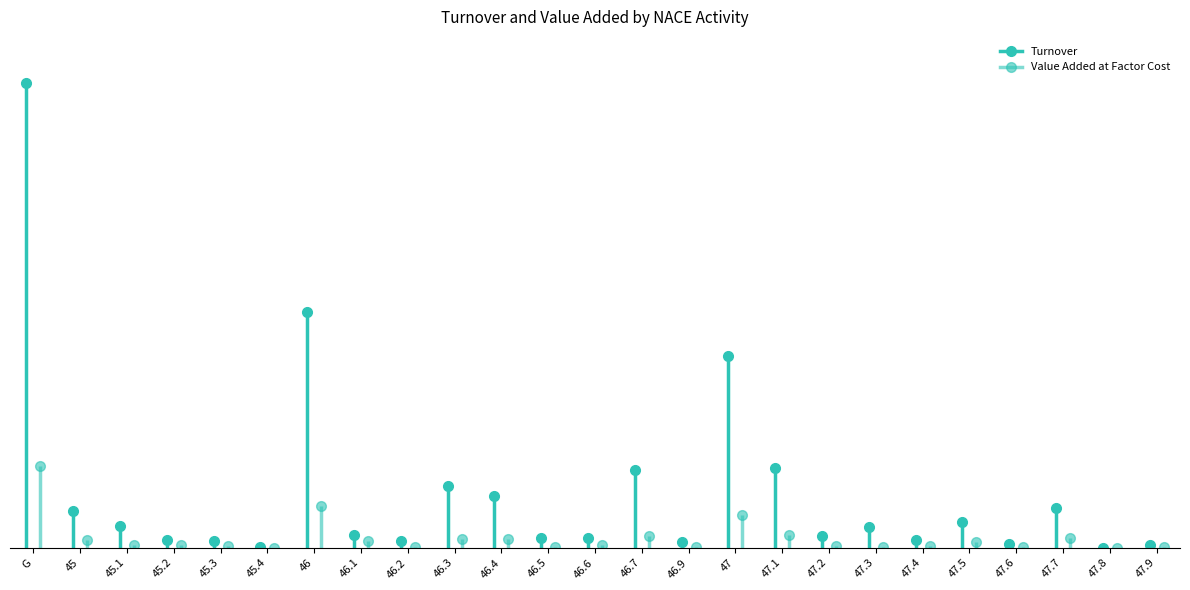

How many data points in Turnover are above 536733?

12